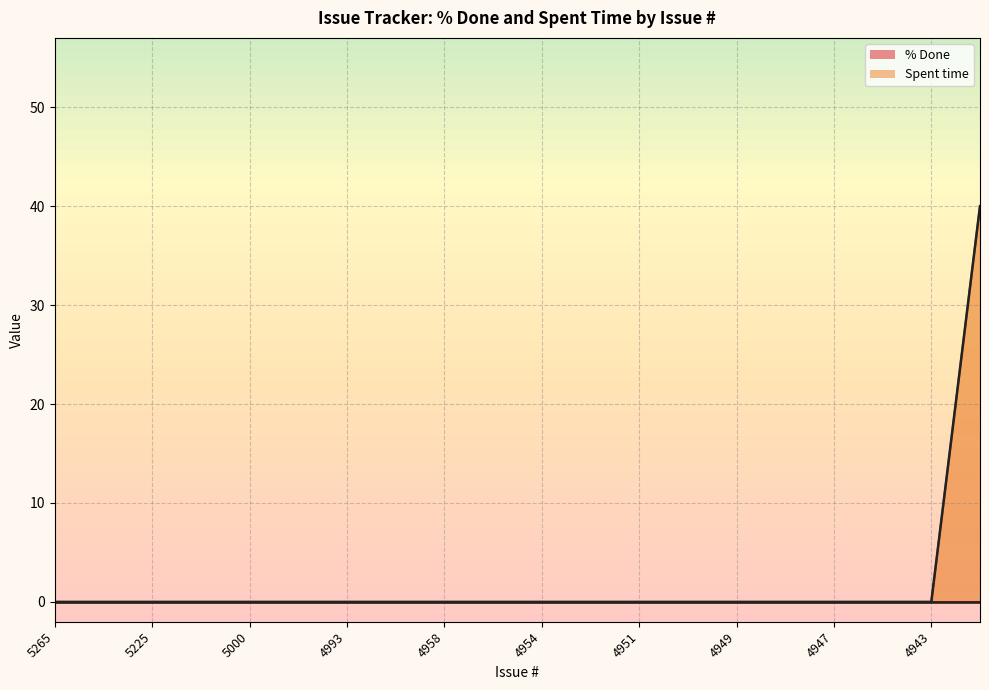

Reading left to right, extract all data points from this chart.

0	0	0	0	0	0	0	0	0	0	0	0	0	0	0	0	0	0	0	40